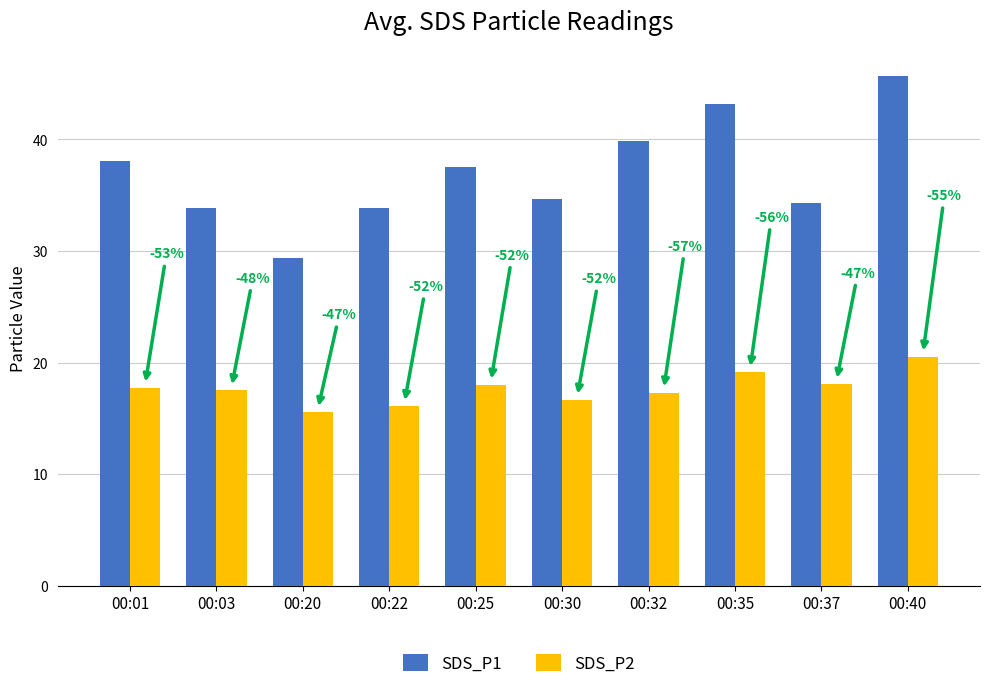

List the series in order of their overall mean, lowest first.

SDS_P2, SDS_P1